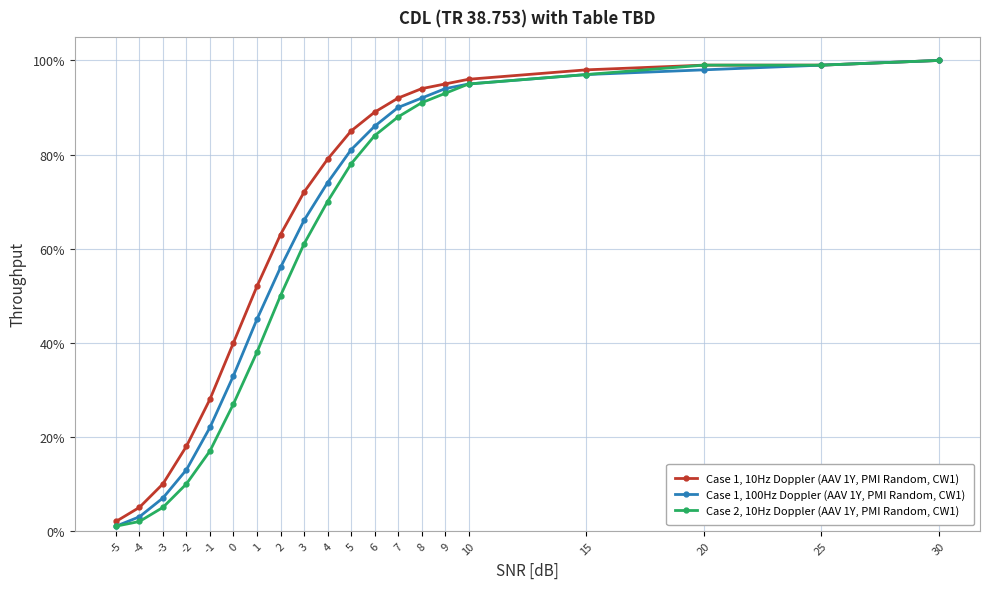

Between 7 and 30, which series saw the biggest shift?

Case 2, 10Hz Doppler (AAV 1Y, PMI Random, CW1)